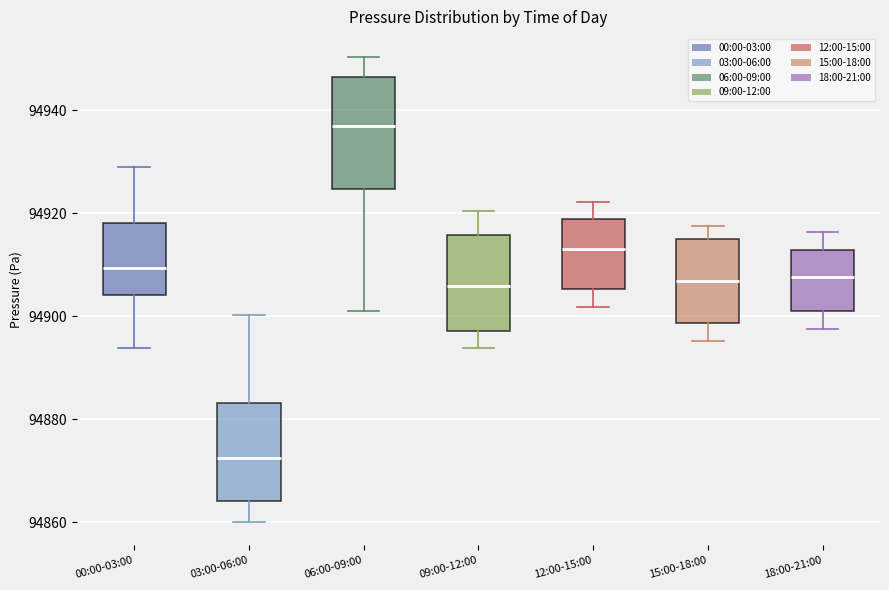

Comparing the boxes themselves (not the whiskers), which one is the tallest?

06:00-09:00